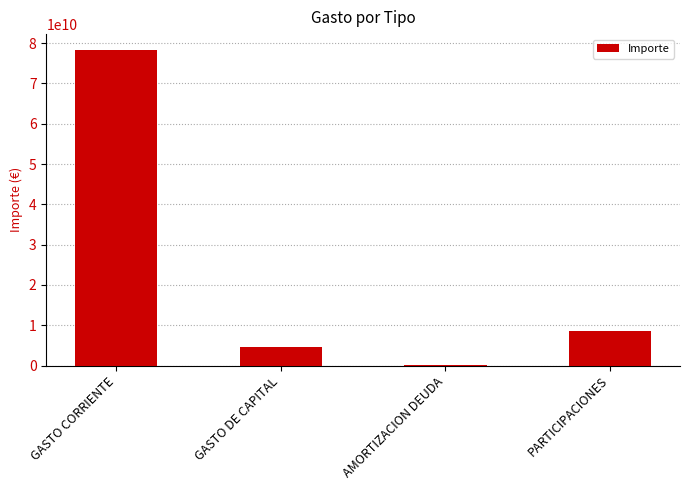

At which category does the chart reach its peak across all series?

GASTO CORRIENTE